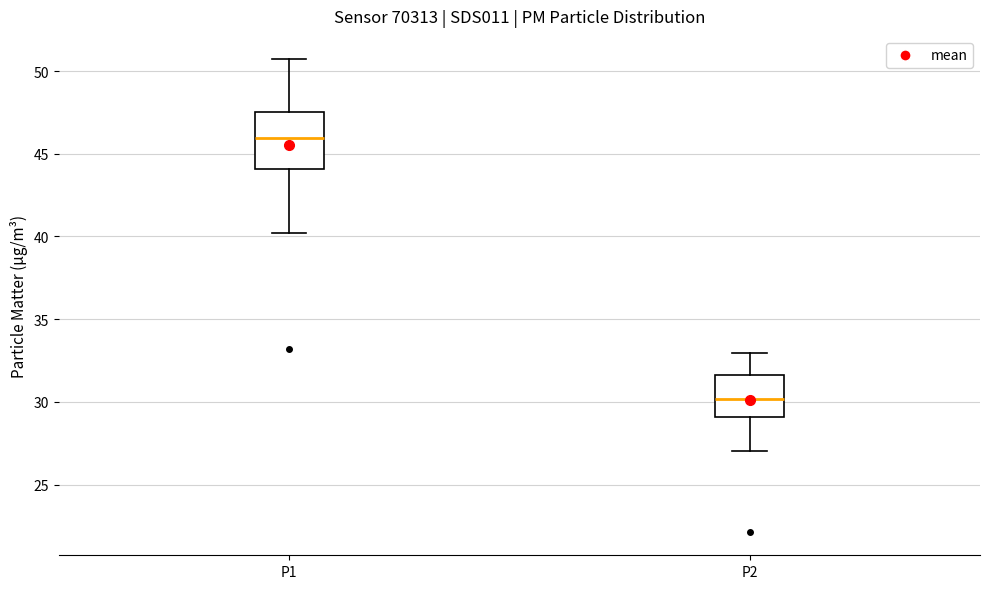

Reading left to right, read every box against the y-axis: the position of its median line, the range the box covers, and the ends of its whiskers. The values are not printed on the chart, so give them approximately, as read against the axis.

P1: median 46.0, box 44.0 to 47.5, whiskers 40.0 to 50.5
P2: median 30.0, box 29.0 to 31.5, whiskers 27.0 to 33.0